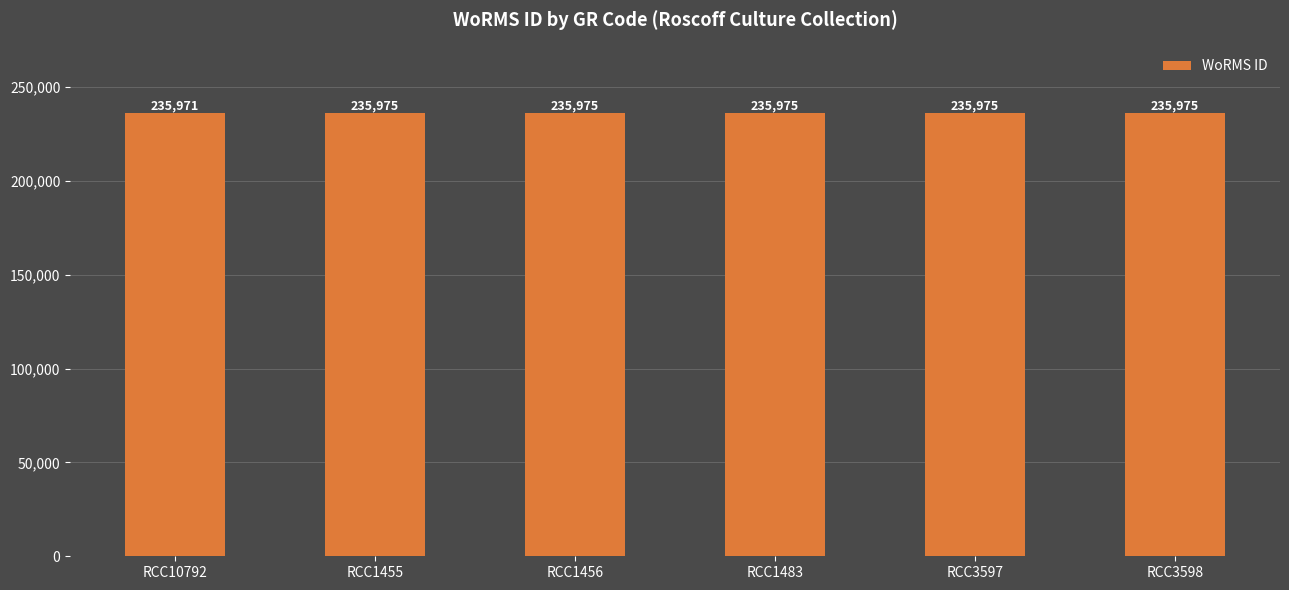

Reading left to right, extract all data points from this chart.

235971	235975	235975	235975	235975	235975